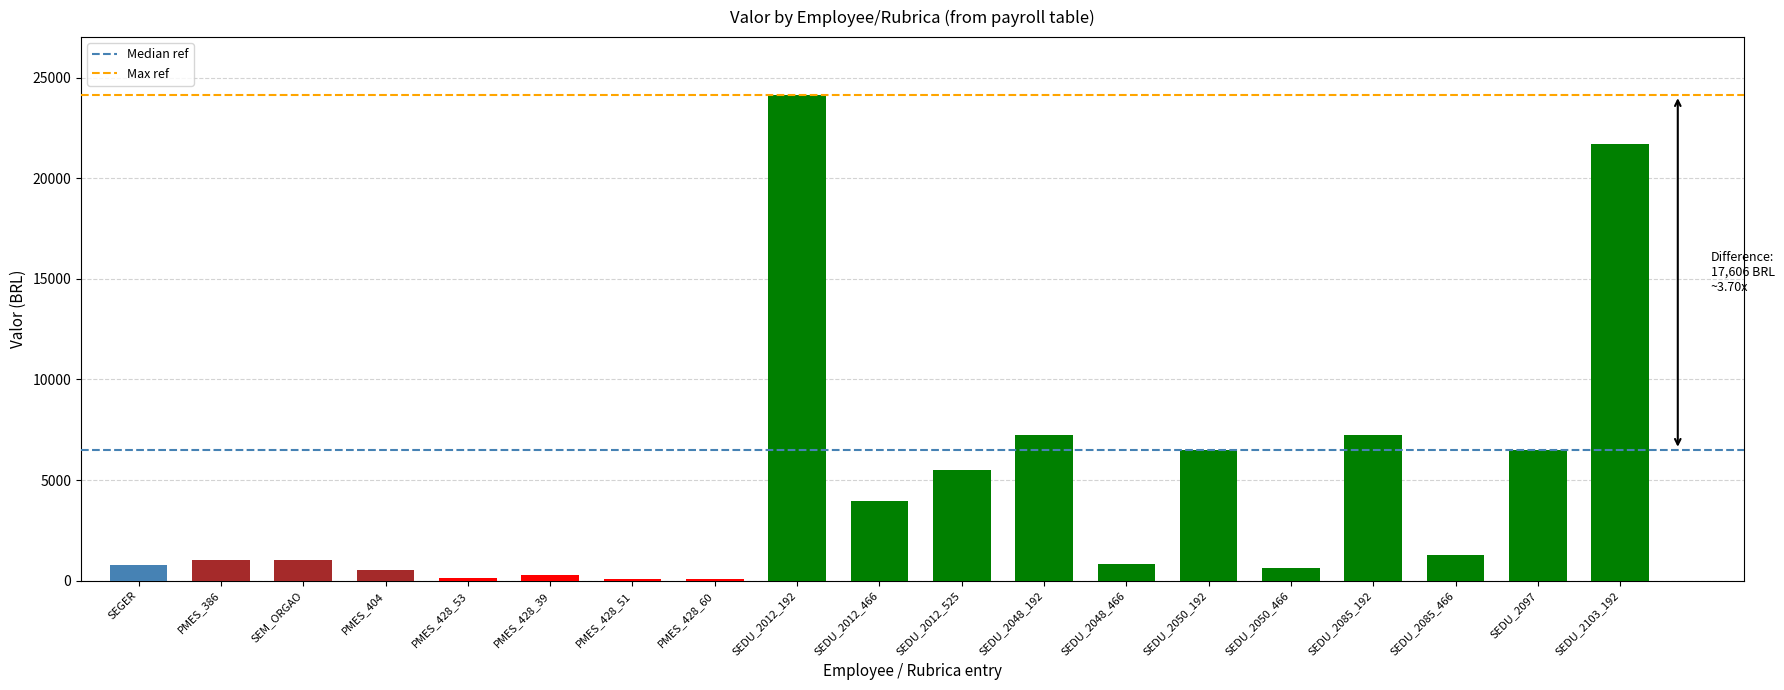

Which has a higher value, PMES_428_39 or SEDU_2048_192?

SEDU_2048_192